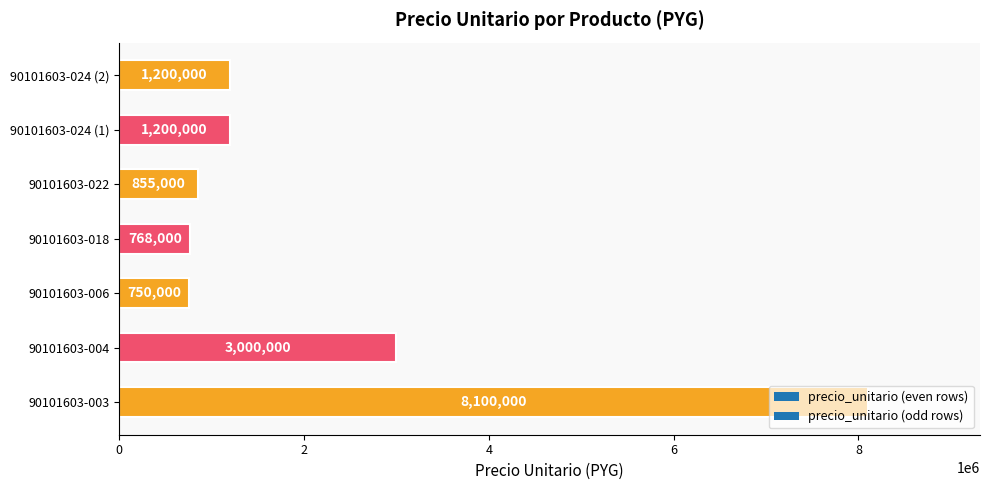

Which has a higher value, 90101603-024 (2) or 90101603-003?

90101603-003